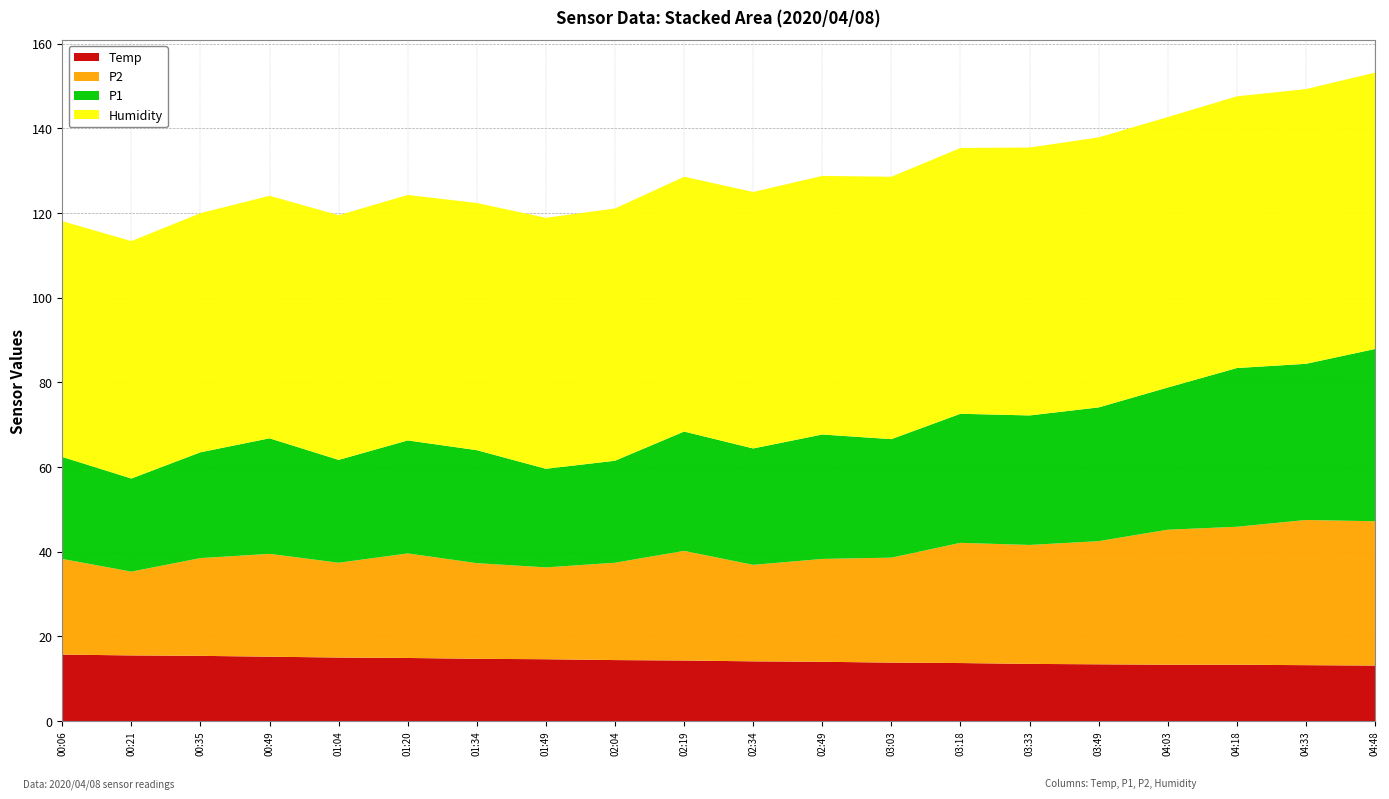

Reading right to left, what are all the values shown in this chart?

P2: 04:48=34.1	04:33=34.3	04:18=32.6	04:03=31.9	03:49=29.1	03:33=28.1	03:18=28.4	03:03=24.8	02:49=24.3	02:34=22.8	02:19=25.9	02:04=23.0	01:49=21.7	01:34=22.6	01:20=24.7	01:04=22.4	00:49=24.3	00:35=23.1	00:21=19.8	00:06=22.6
P1: 04:48=40.7	04:33=36.9	04:18=37.5	04:03=33.6	03:49=31.6	03:33=30.6	03:18=30.5	03:03=28.0	02:49=29.4	02:34=27.5	02:19=28.2	02:04=24.1	01:49=23.3	01:34=26.7	01:20=26.7	01:04=24.3	00:49=27.3	00:35=25.0	00:21=22.0	00:06=24.1
Humidity: 04:48=65.3	04:33=64.9	04:18=64.2	04:03=63.9	03:49=63.8	03:33=63.3	03:18=62.8	03:03=62.0	02:49=61.1	02:34=60.6	02:19=60.2	02:04=59.6	01:49=59.3	01:34=58.4	01:20=58.0	01:04=57.8	00:49=57.3	00:35=56.5	00:21=56.1	00:06=55.7
Temp: 04:48=13.1	04:33=13.2	04:18=13.3	04:03=13.3	03:49=13.4	03:33=13.5	03:18=13.7	03:03=13.8	02:49=14.0	02:34=14.1	02:19=14.3	02:04=14.4	01:49=14.6	01:34=14.7	01:20=14.9	01:04=15.0	00:49=15.2	00:35=15.4	00:21=15.5	00:06=15.7